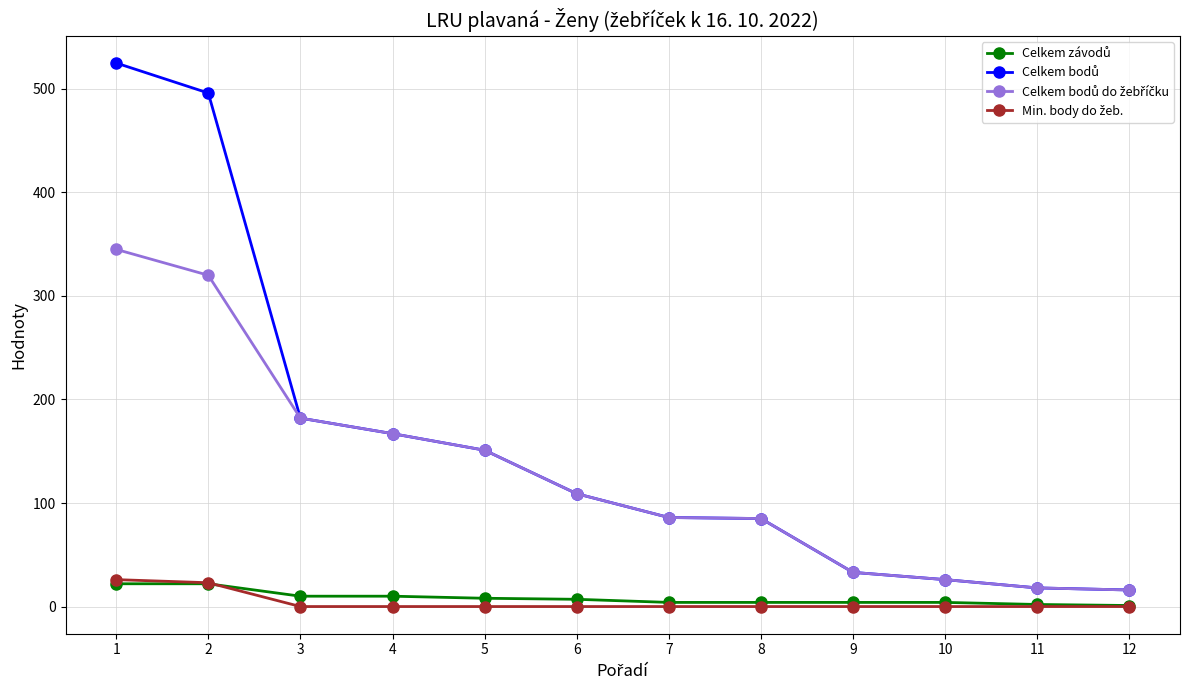

How many lines are shown in the chart?

4